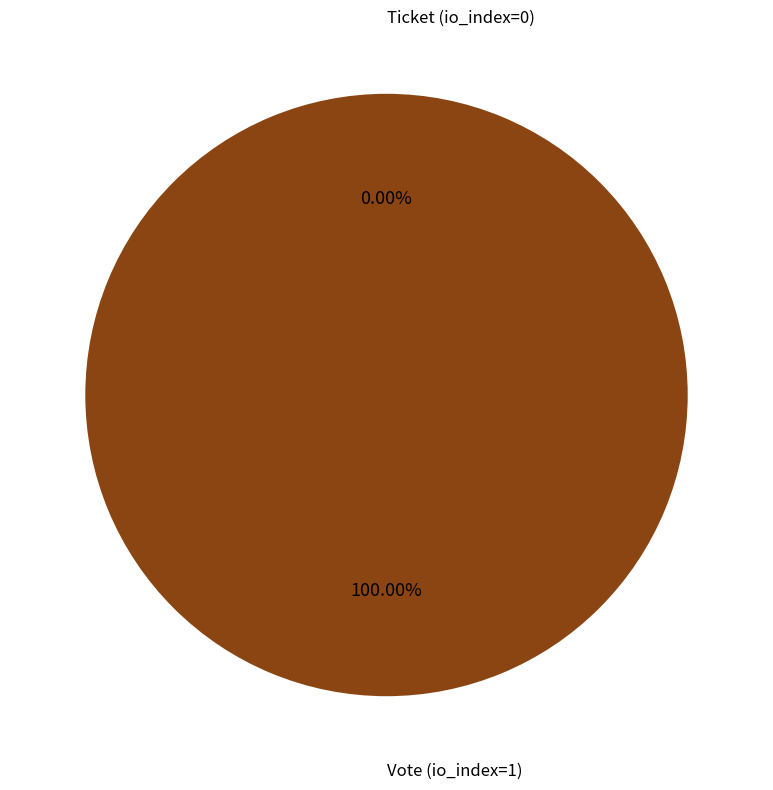

Is it true that Vote (io_index=1) is 88% of the pie?

False